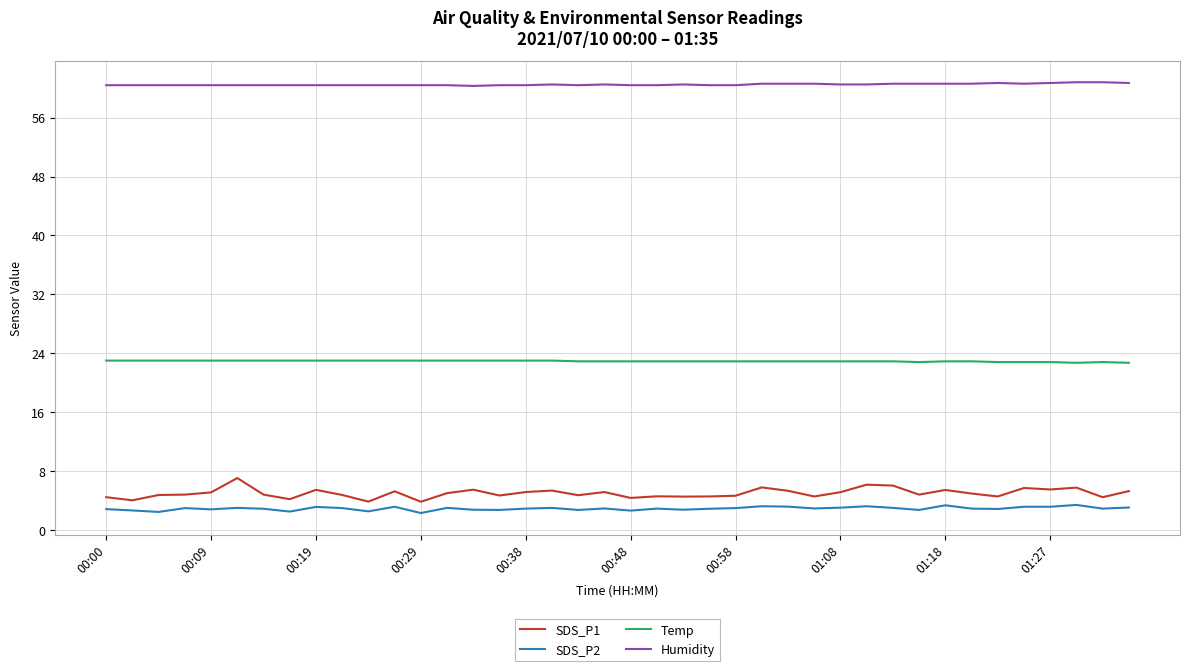

What is the lowest value of the Temp series?

22.7